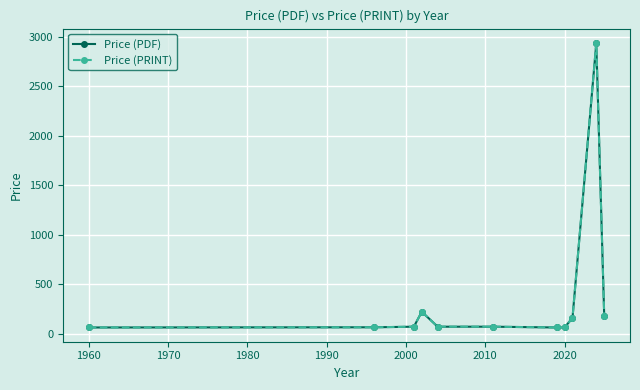

Which series has the largest range (max minus min)?

Price (PRINT)